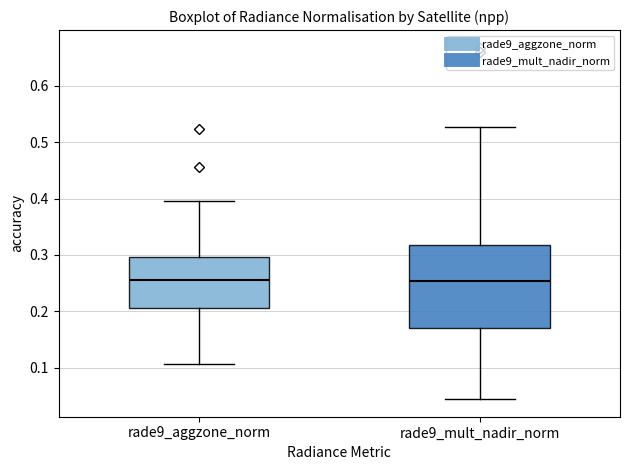

Comparing the boxes themselves (not the whiskers), which one is the tallest?

rade9_mult_nadir_norm